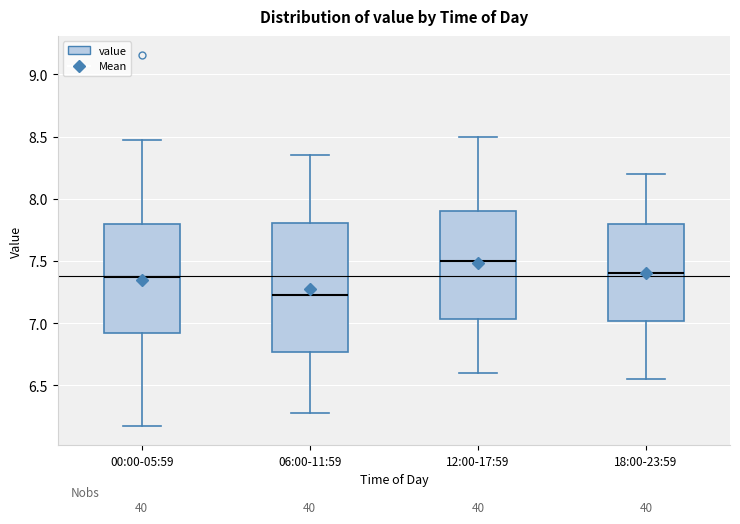

Reading left to right, transcribe this box plot: for each box, give where its median line is, the range the box spans, and where its two whiskers end, as read against the y-axis. The values are not printed on the chart, so give them approximately, as read against the axis.

00:00-05:59: median 7.40, box 6.90 to 7.80, whiskers 6.15 to 8.45
06:00-11:59: median 7.25, box 6.75 to 7.80, whiskers 6.30 to 8.35
12:00-17:59: median 7.50, box 7.05 to 7.90, whiskers 6.60 to 8.50
18:00-23:59: median 7.40, box 7.00 to 7.80, whiskers 6.55 to 8.20